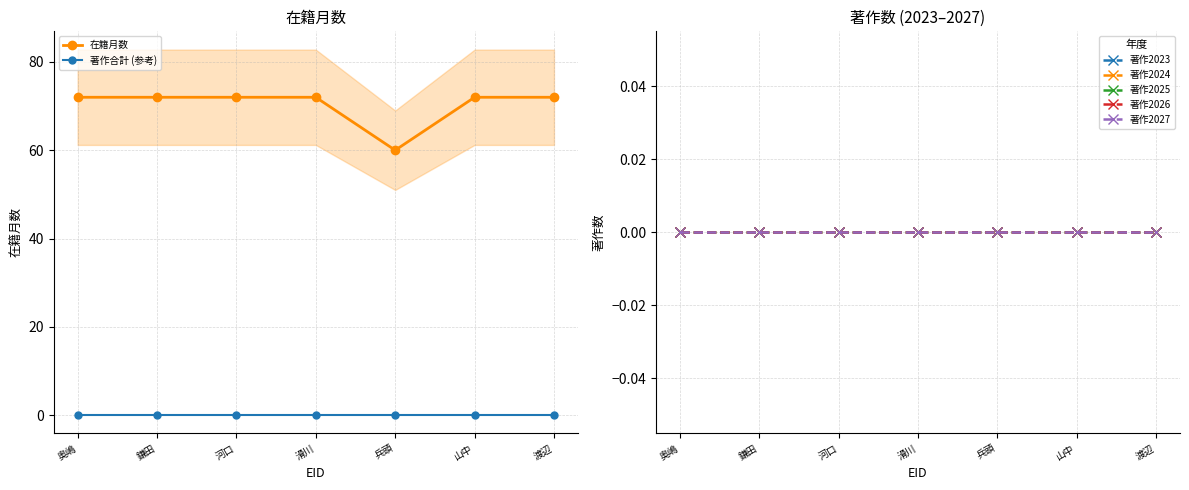

What is the value of the 在籍月数 point at the 2nd from the left?

72